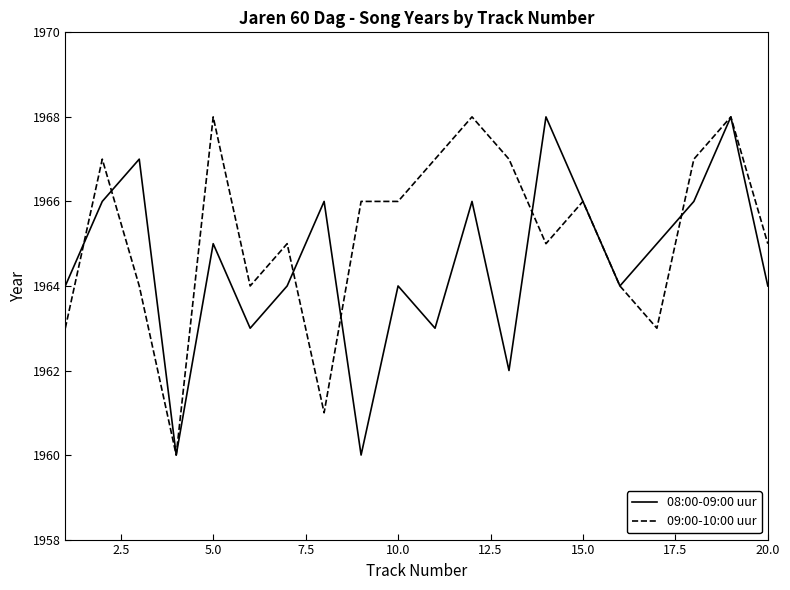

What are all the series names shown in the legend?

08:00-09:00 uur, 09:00-10:00 uur